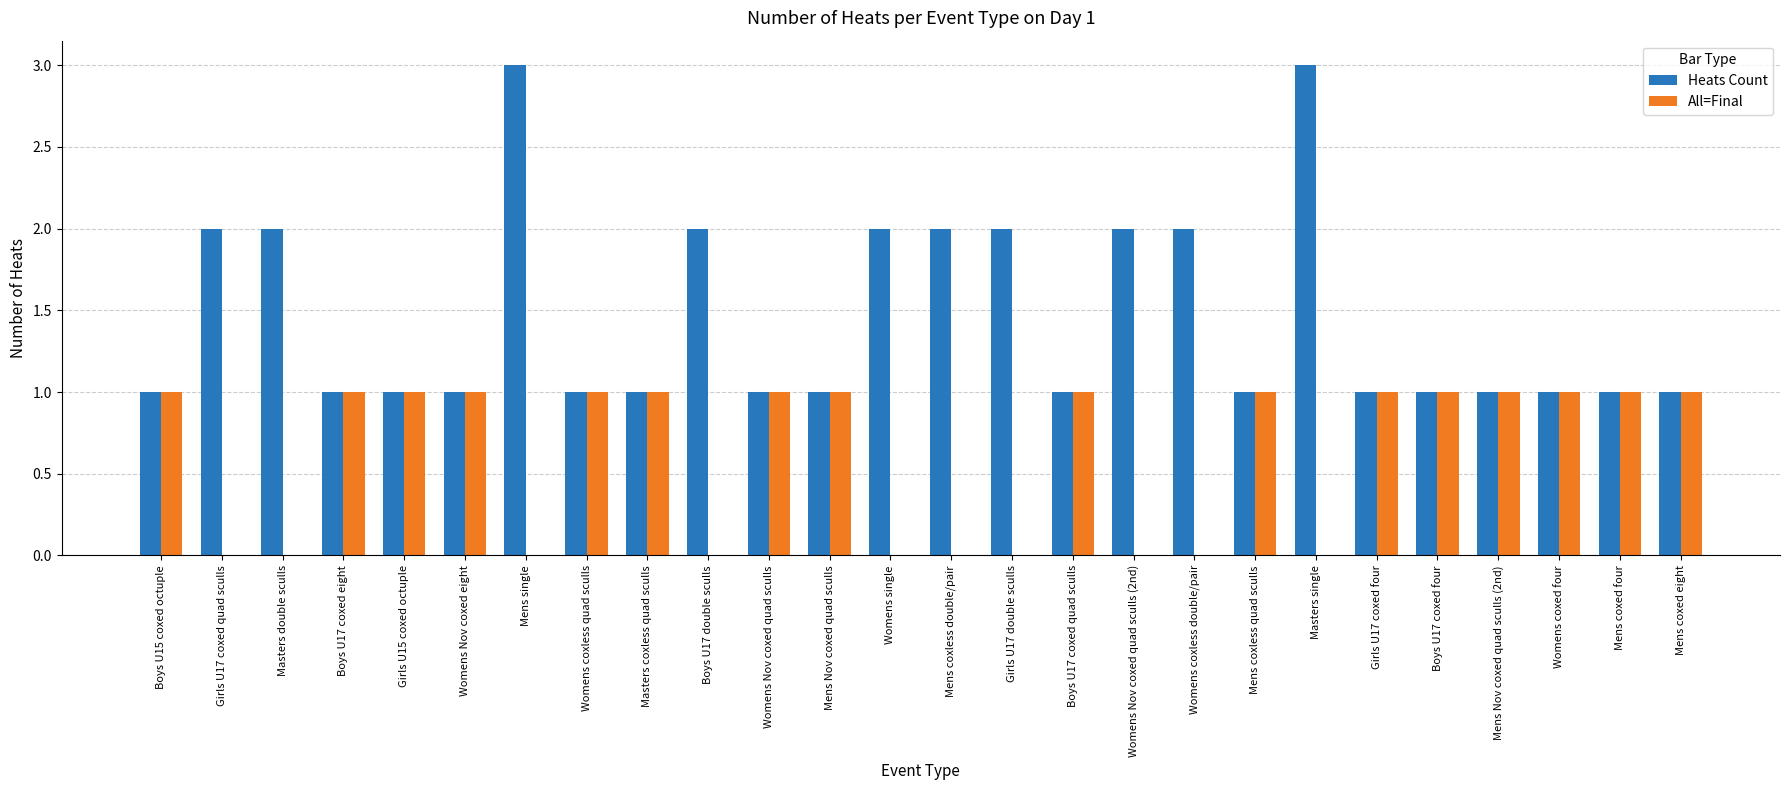

How many categories are shown in the chart?

26